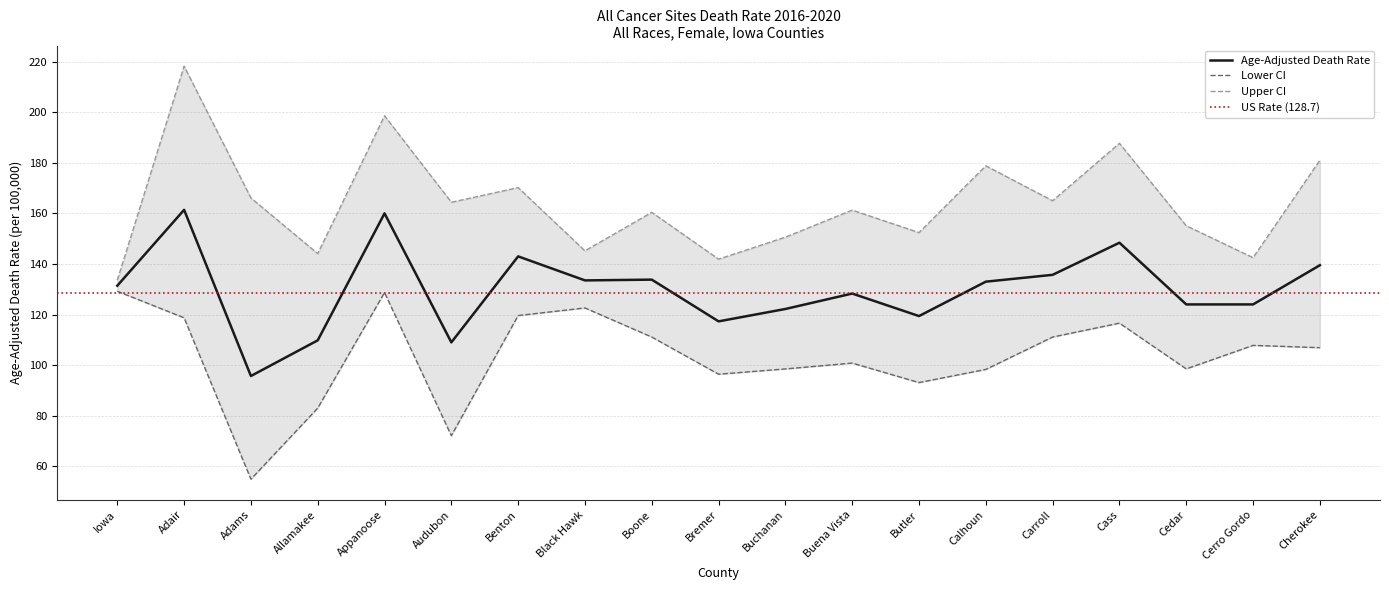

At which category does Lower CI reach its first local valley?

Adams